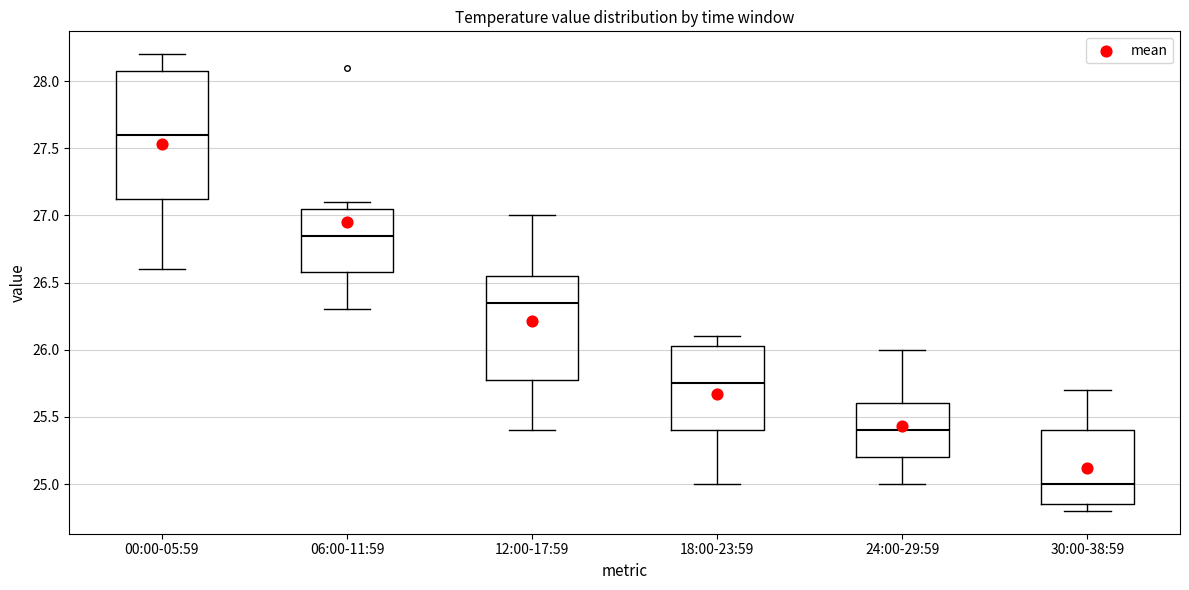

Reading left to right, read every box against the y-axis: the position of its median line, the range the box covers, and the ends of its whiskers. The values are not printed on the chart, so give them approximately, as read against the axis.

00:00-05:59: median 27.60, box 27.15 to 28.10, whiskers 26.60 to 28.20
06:00-11:59: median 26.85, box 26.60 to 27.05, whiskers 26.30 to 27.10
12:00-17:59: median 26.35, box 25.80 to 26.55, whiskers 25.40 to 27.00
18:00-23:59: median 25.75, box 25.40 to 26.05, whiskers 25.00 to 26.10
24:00-29:59: median 25.40, box 25.20 to 25.60, whiskers 25.00 to 26.00
30:00-38:59: median 25.00, box 24.85 to 25.40, whiskers 24.80 to 25.70